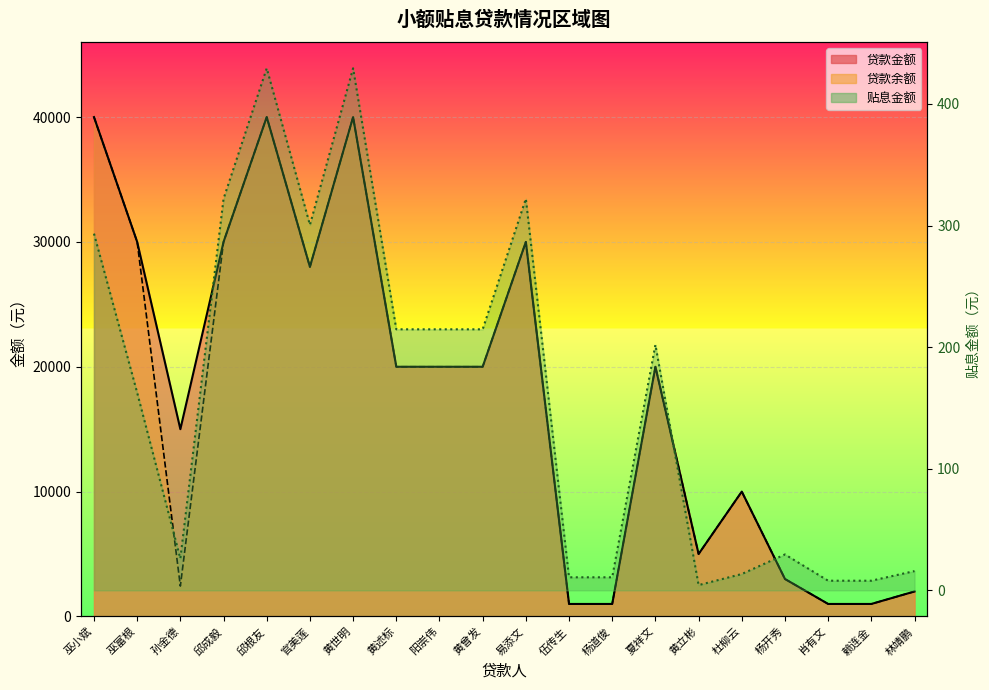

Where is the first local minimum for 贴息金额?

孙金德